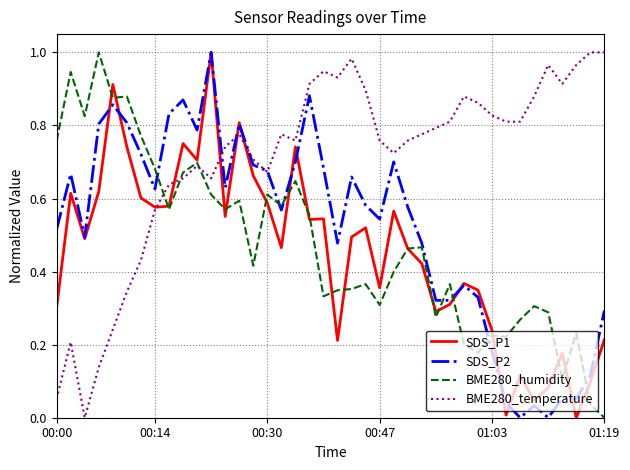

Which series has the largest total across all categories?

BME280_temperature